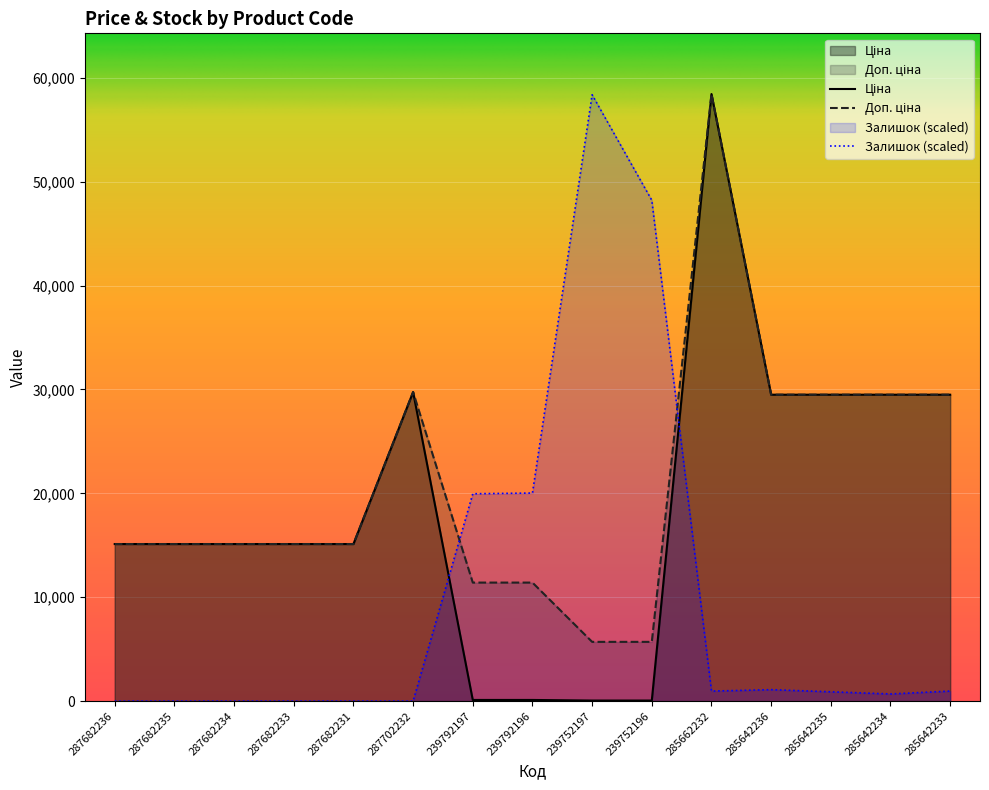

Which label corresponds to the largest value in the chart?

285662232